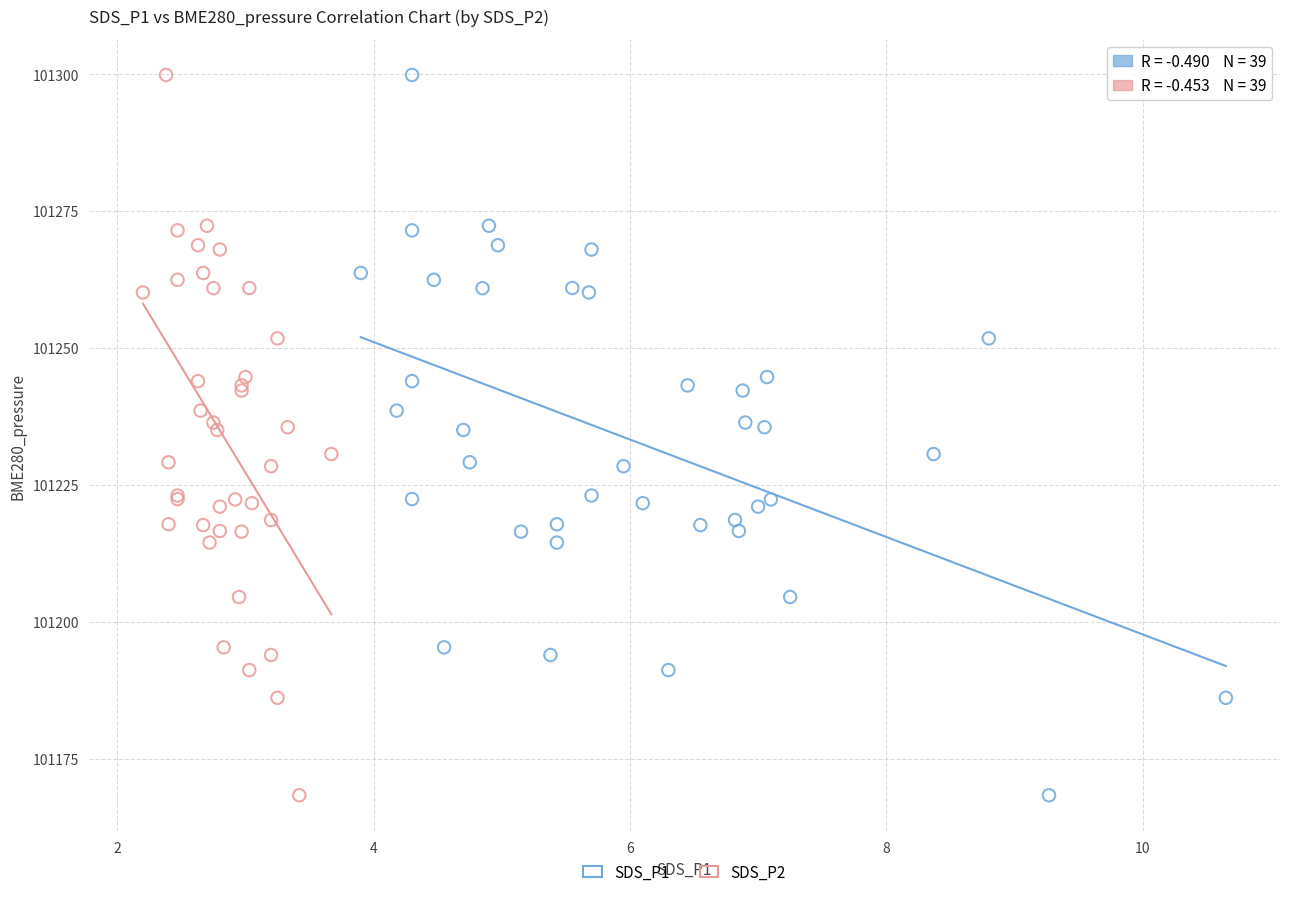

What are all the series names shown in the legend?

SDS_P1, SDS_P2